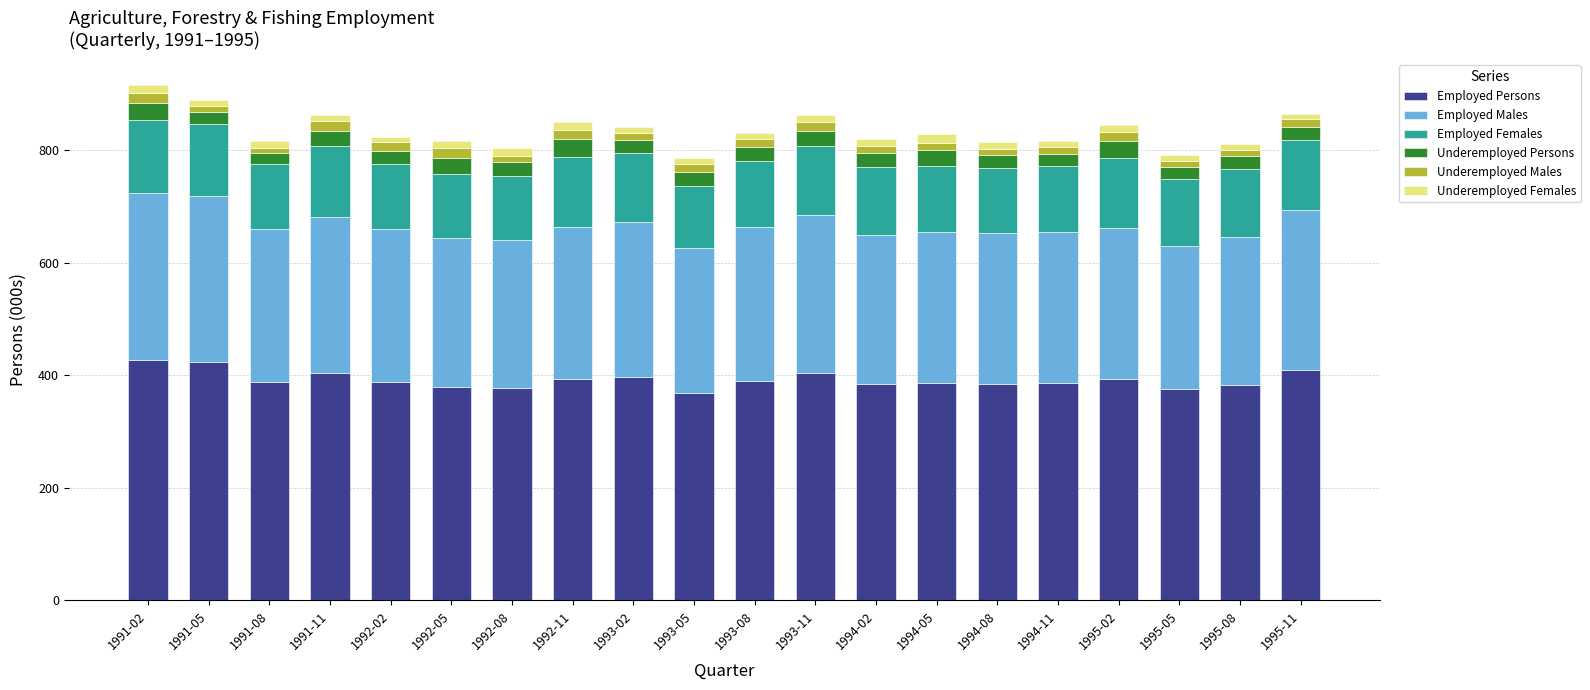

What is the highest value of the Employed Persons series?

427.0